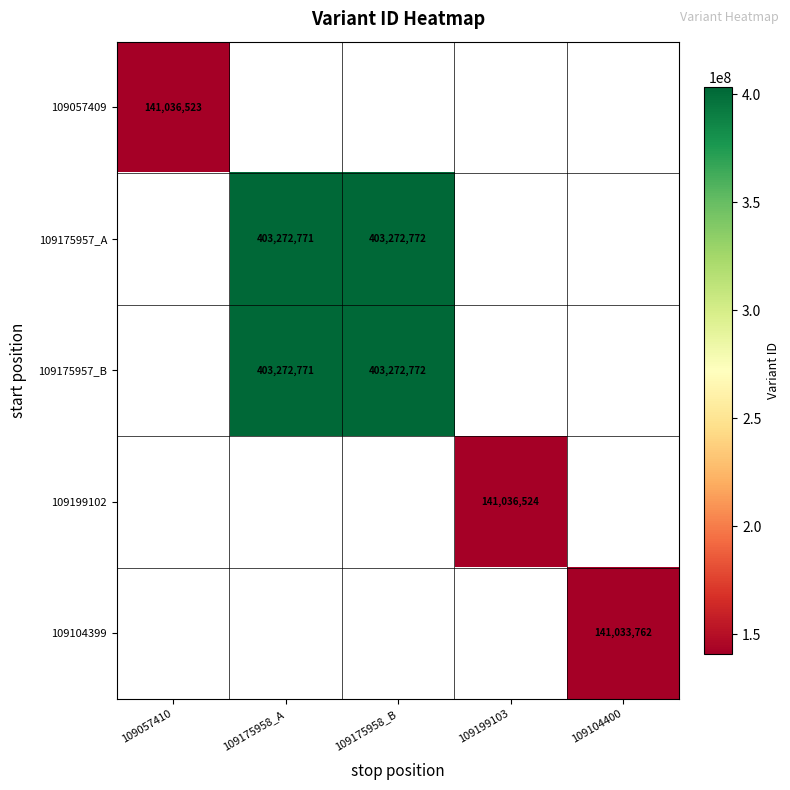

Is it true that 109104399 equals 33218707 at 109104400?

False